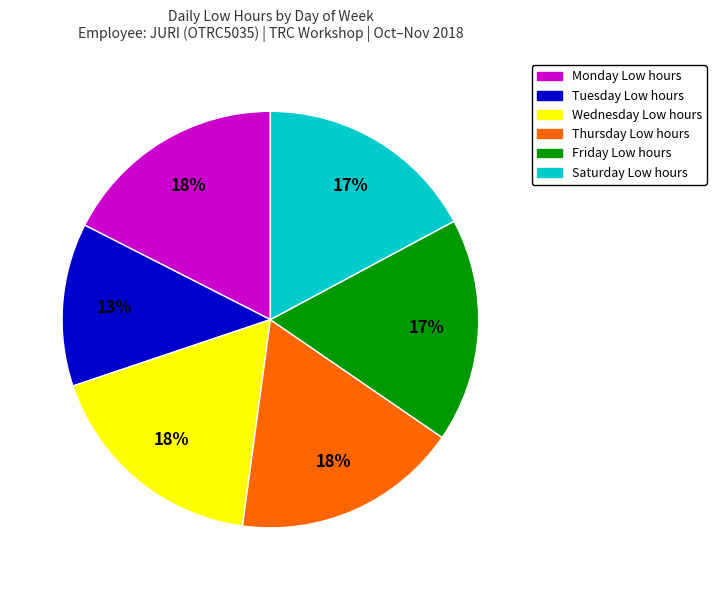

Does any single category account for the majority?

No